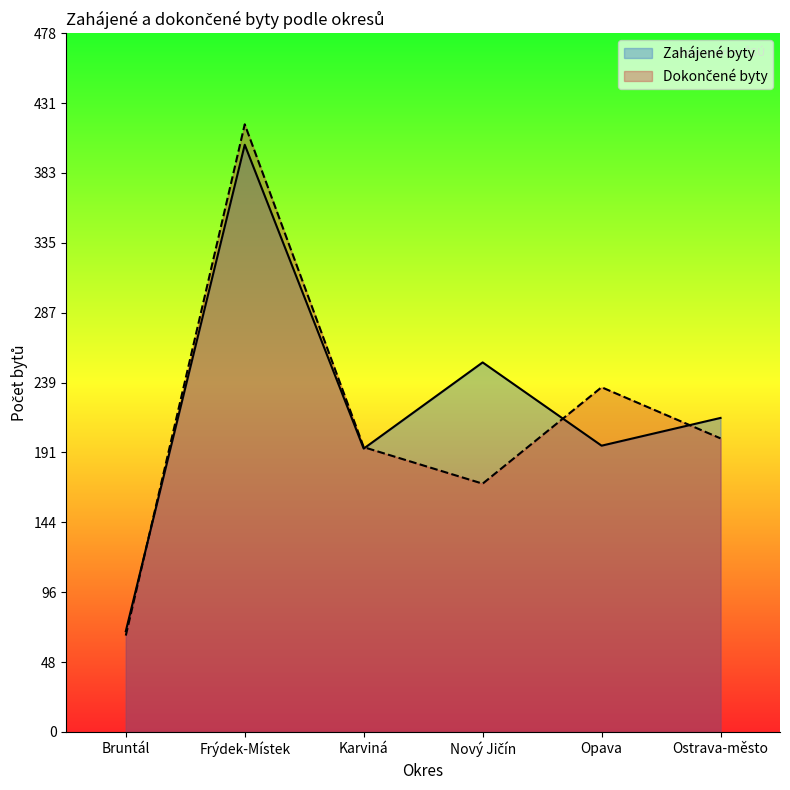

Reading left to right, transcribe all the data shown in this chart.

Zahájené byty: 69	402	194	253	196	215
Dokončené byty: 66	416	195	170	236	201